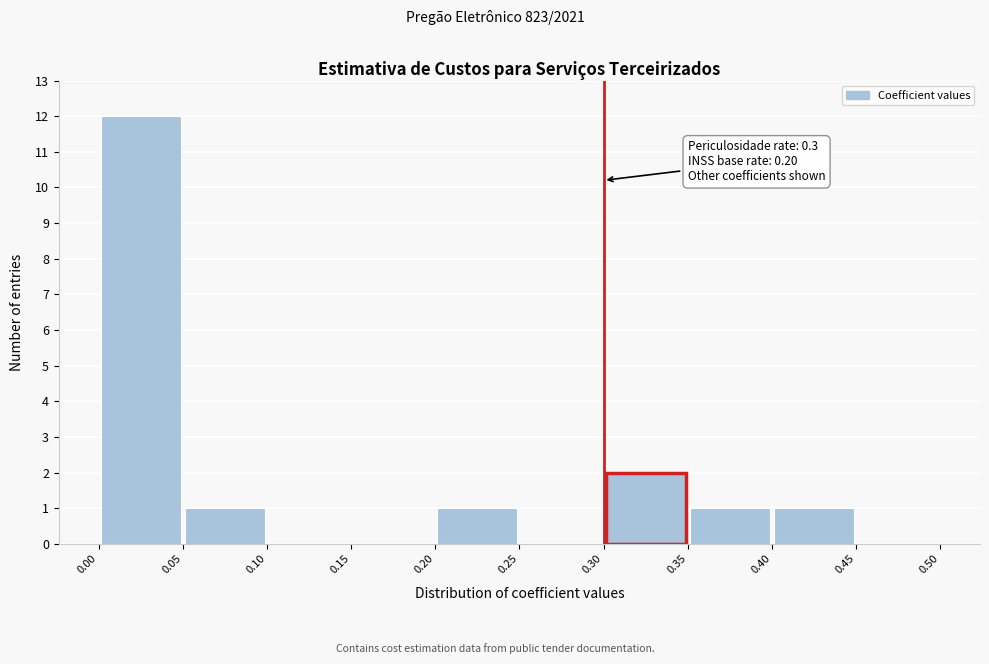

Which range on the x-axis has the tallest bar?

0.00 to 0.05